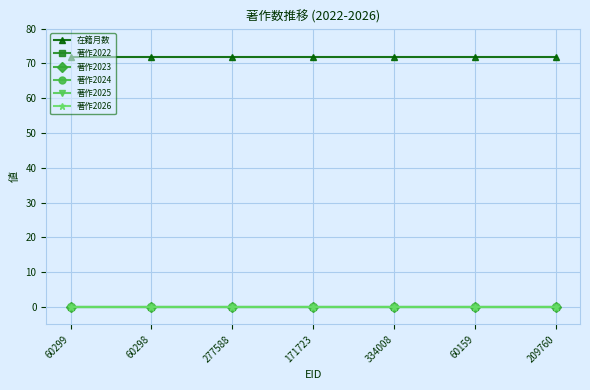

Is this an area chart (filled region under the line)?

No